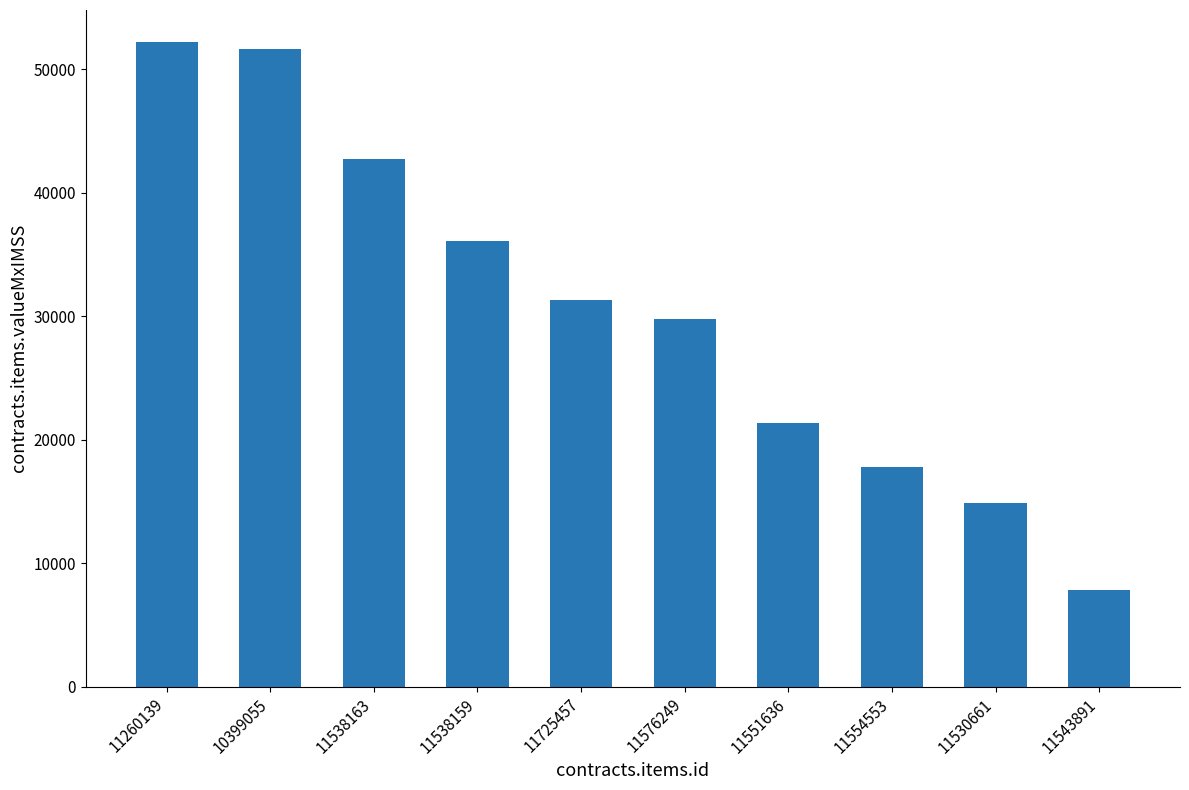

True or false: the data shows 21115.7 at 11530661.

False